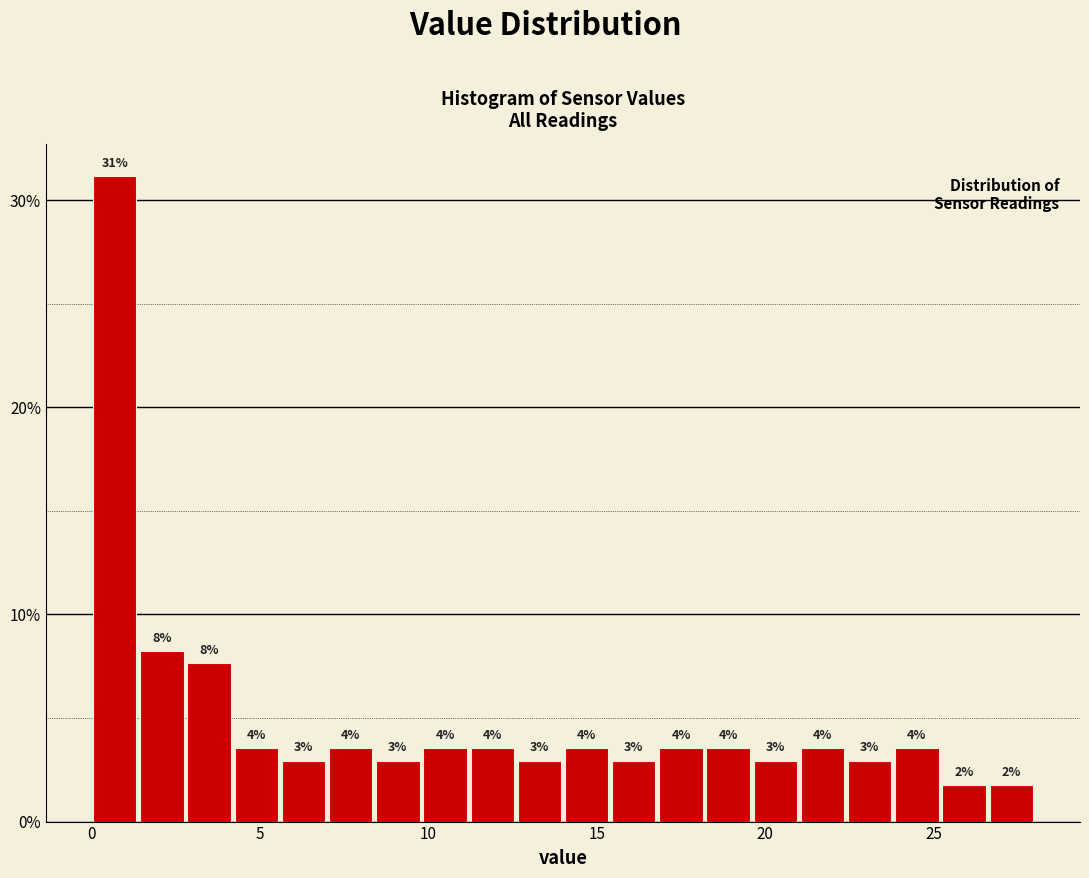

Around what value on the x-axis is the tallest bar? Give the approximate position of its centre, as read against the axis.

0.5